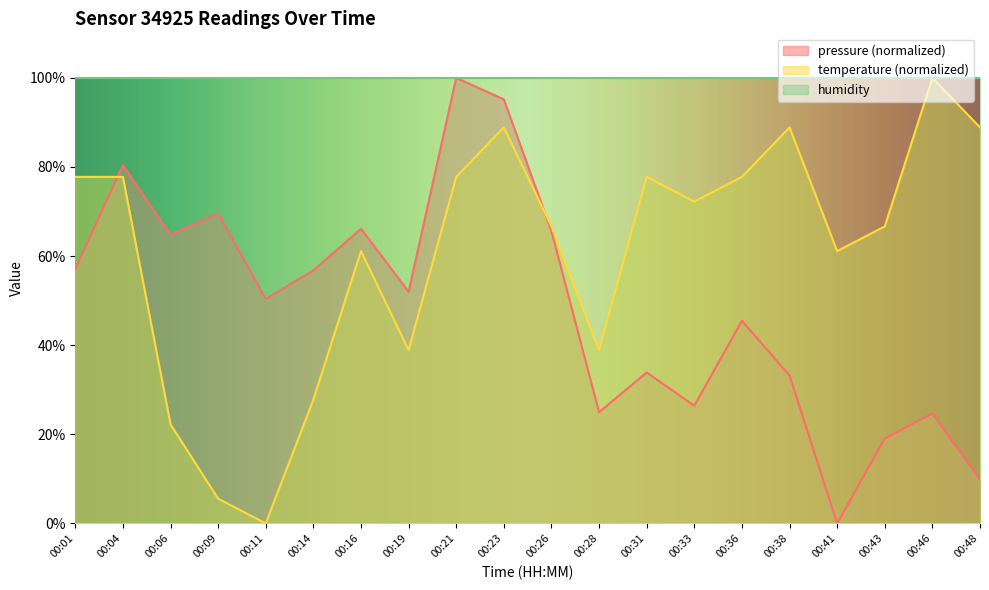

Which category has the lowest value in the pressure series?

00:41